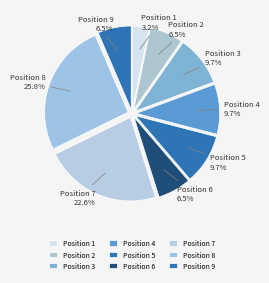

Is the sum of Position 1 and Position 5 greater than half?

No